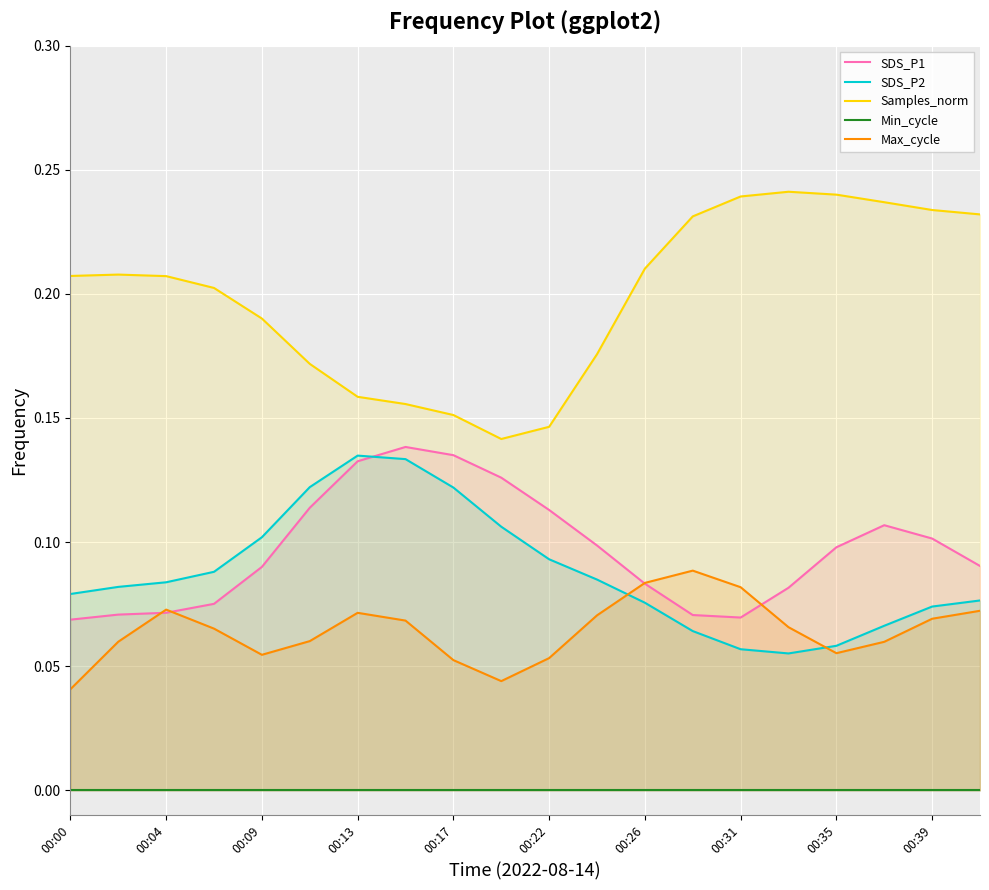

The value of Max_cycle at 00:13 is 0.0. True or false?

False